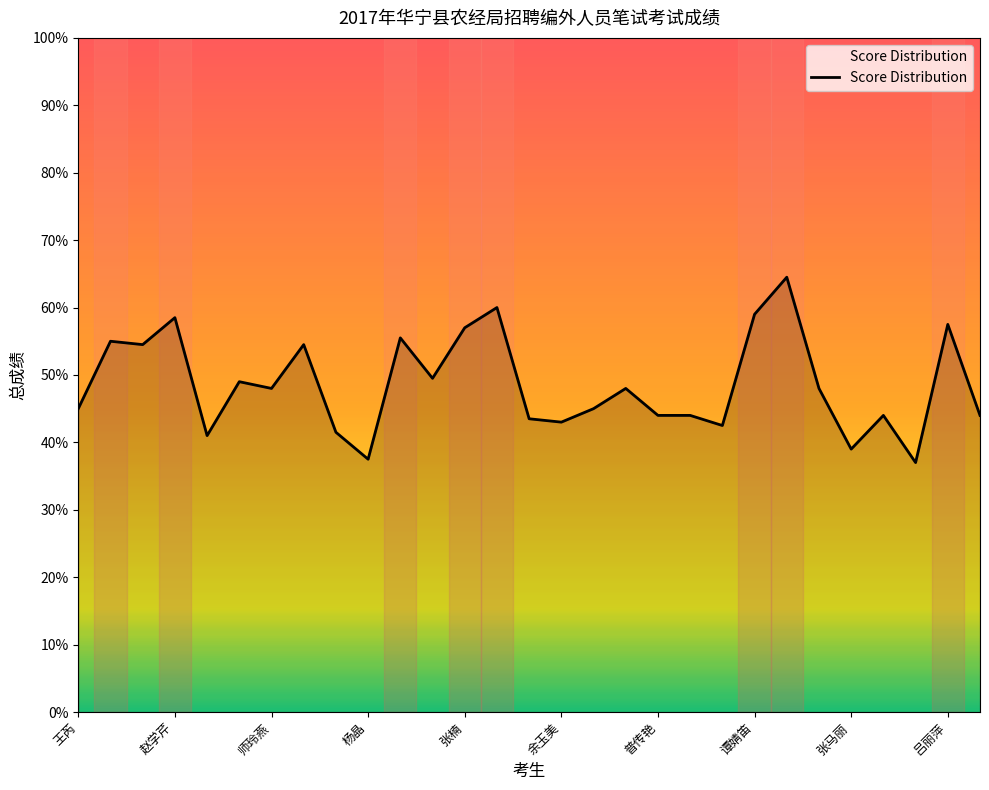

Reading left to right, what are all the values shown in this chart?

45.0	55.0	54.5	58.5	41.0	49.0	48.0	54.5	41.5	37.5	55.5	49.5	57.0	60.0	43.5	43.0	45.0	48.0	44.0	44.0	42.5	59.0	64.5	48.0	39.0	44.0	37.0	57.5	44.0